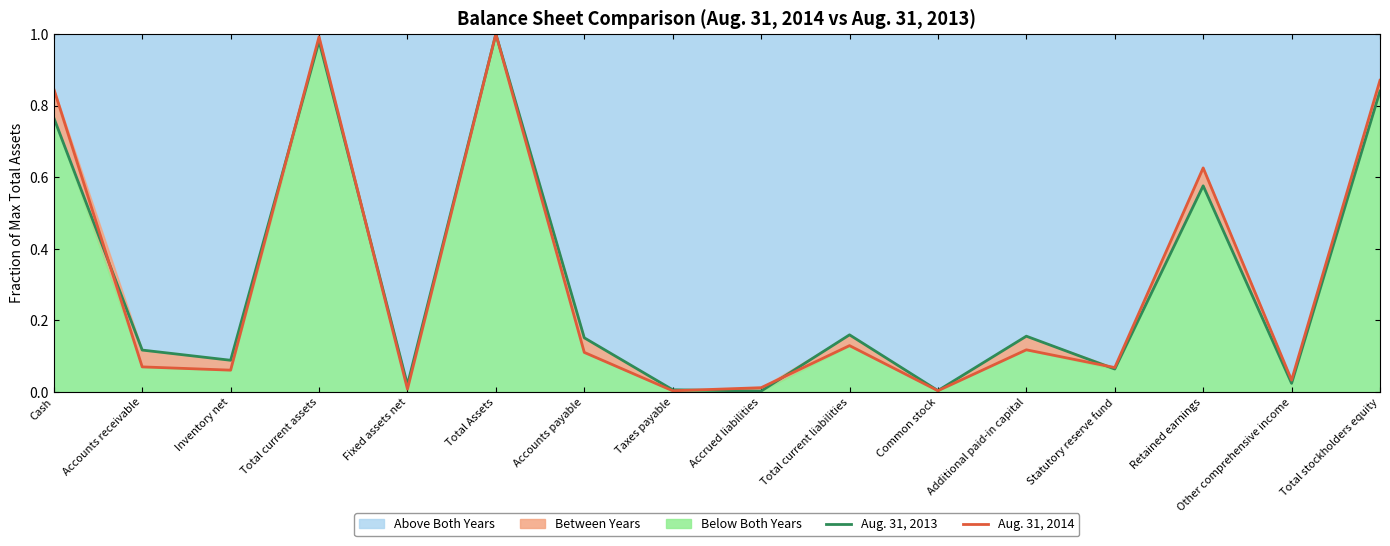

After their last crossing, which series has the higher values: Aug. 31, 2014 or Aug. 31, 2013?

Aug. 31, 2014